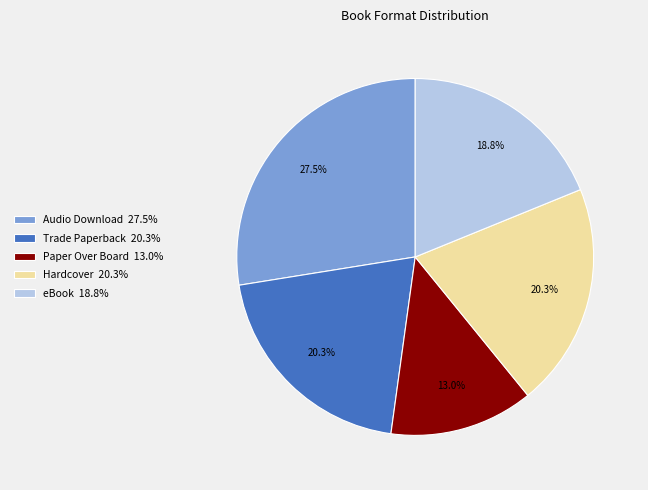

Is there any slice that represents more than half of the pie?

No